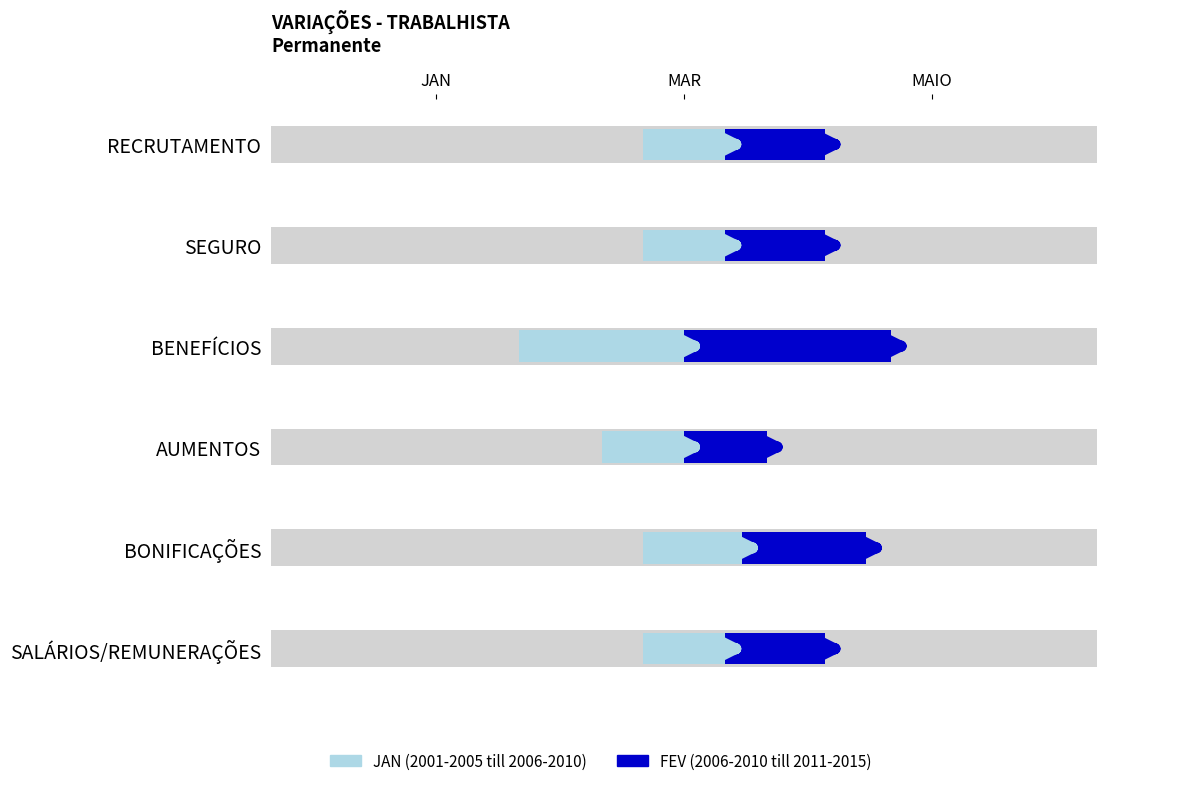

How many bars are there in each group?

2